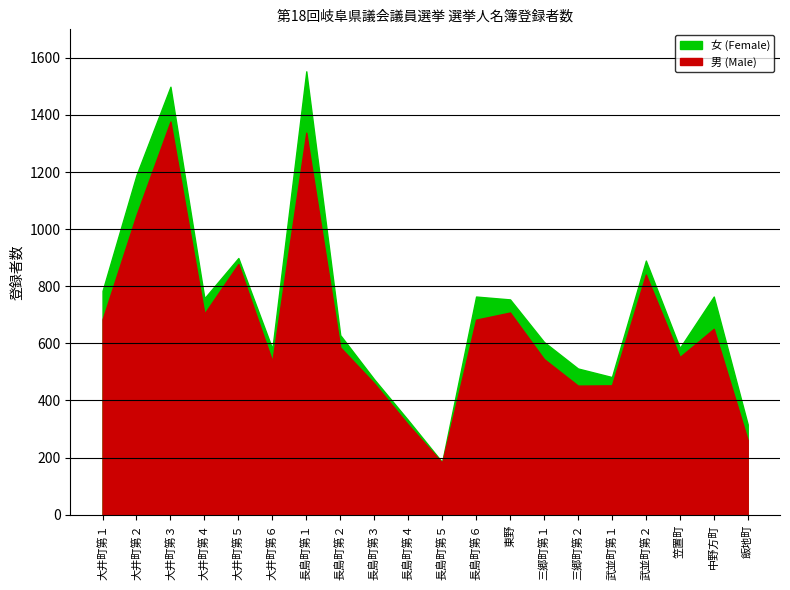

The value of 男 (Male) at 武並町第１ is 164. True or false?

False